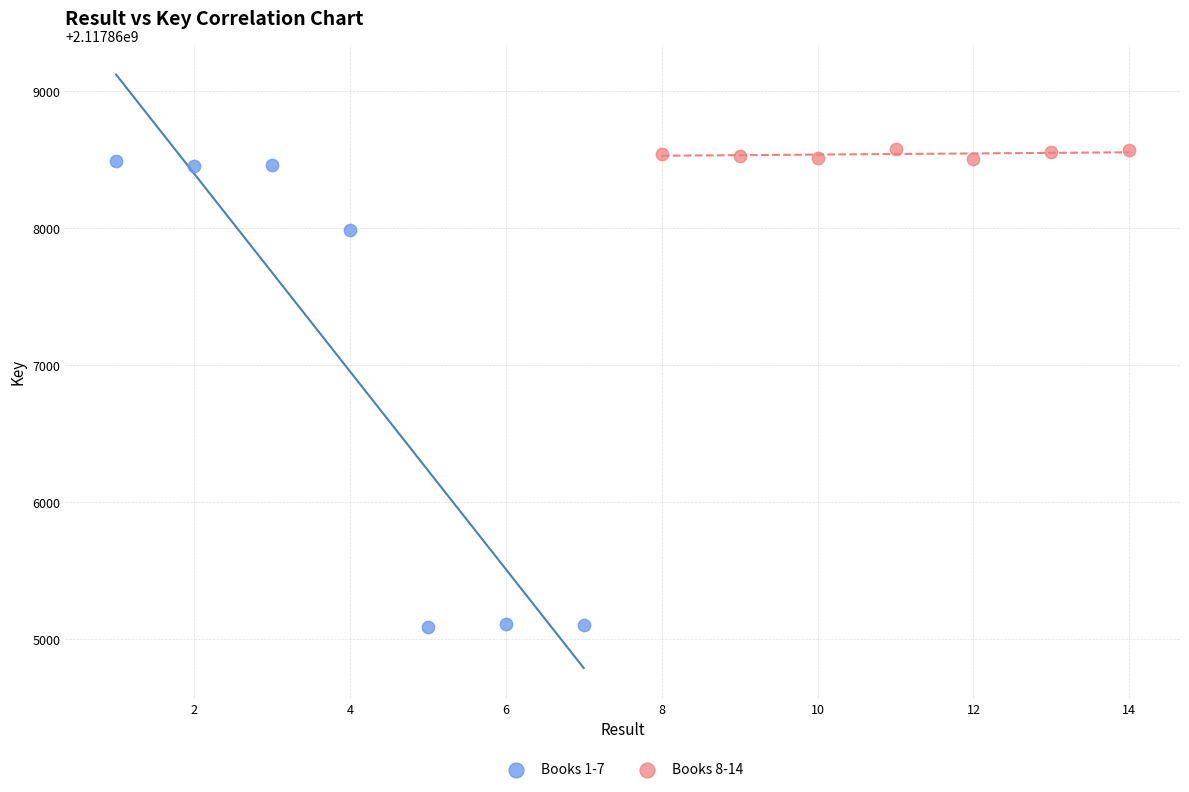

Which series has the largest Y range (max minus min)?

Books 1-7